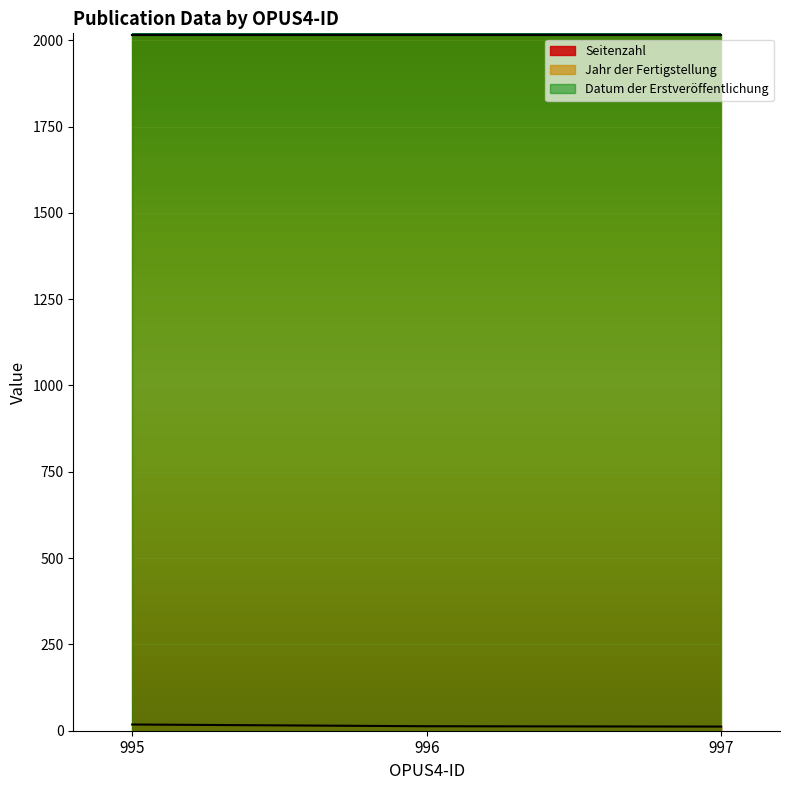

The value of Seitenzahl at 996 is 13. True or false?

True